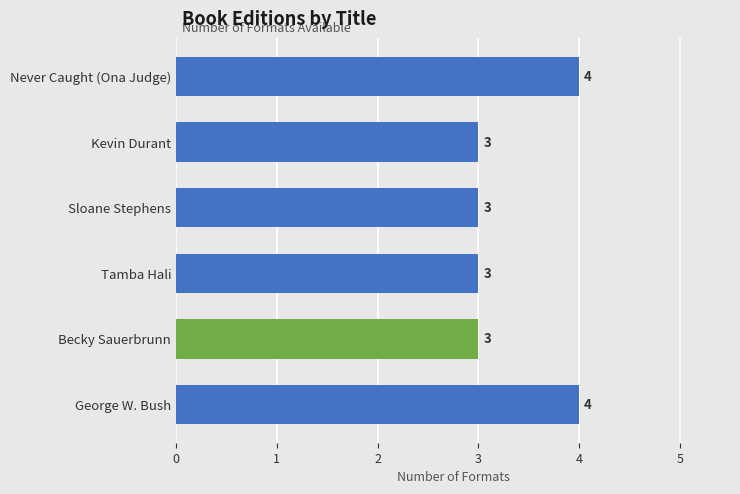

The chart shows a value of 5 at Becky Sauerbrunn. True or false?

False